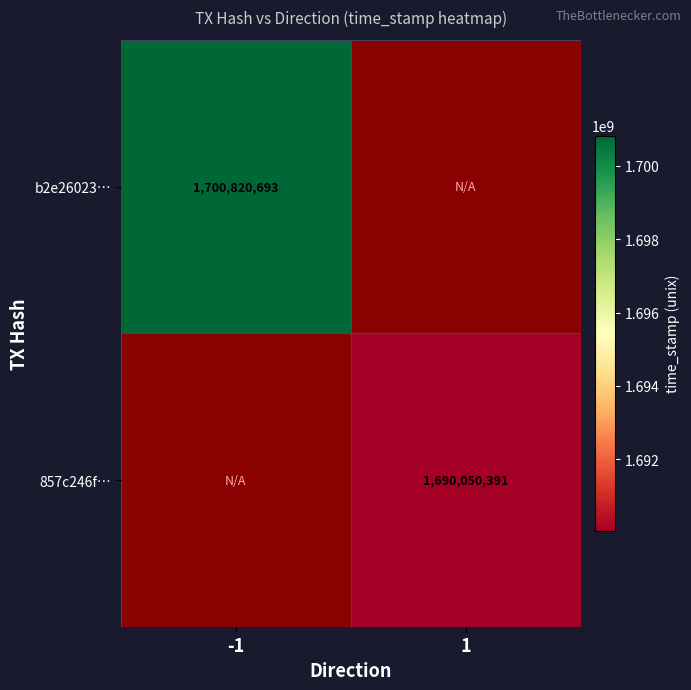

Which label corresponds to the smallest value in the chart?

1